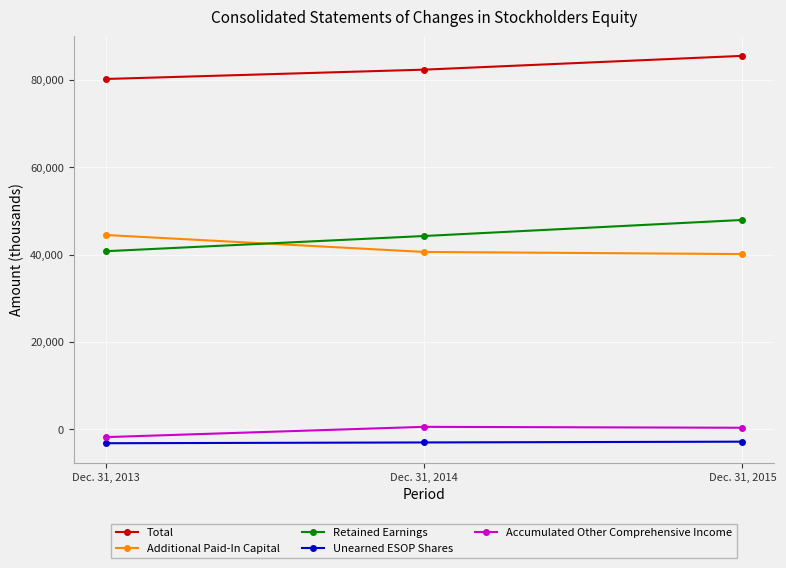

Count the number of data series in this chart.

5